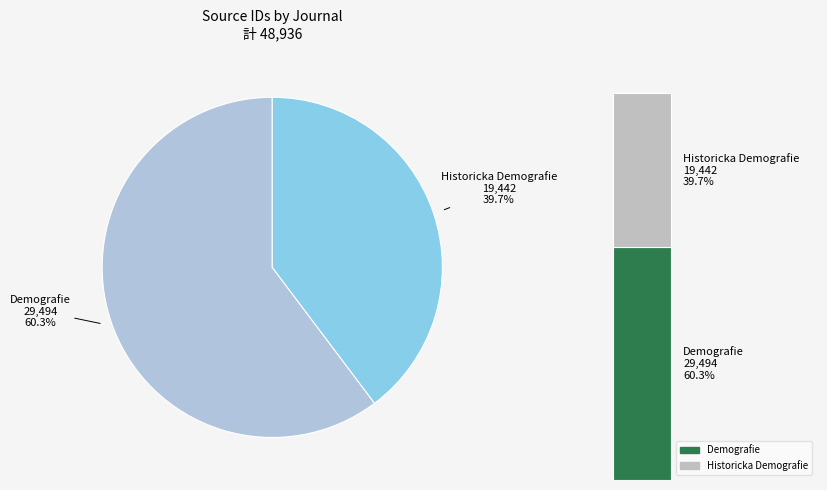

What percentage is NOT represented by Historicka Demografie?

60.3%